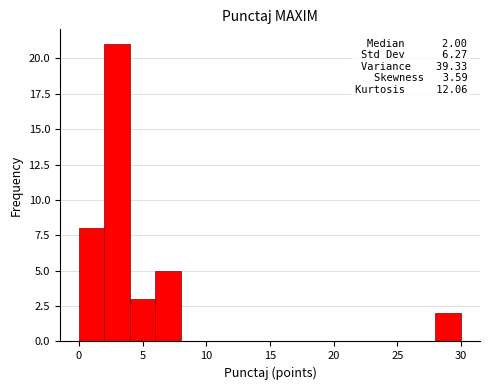

Over which range of the x-axis is the bar tallest?

2 to 4